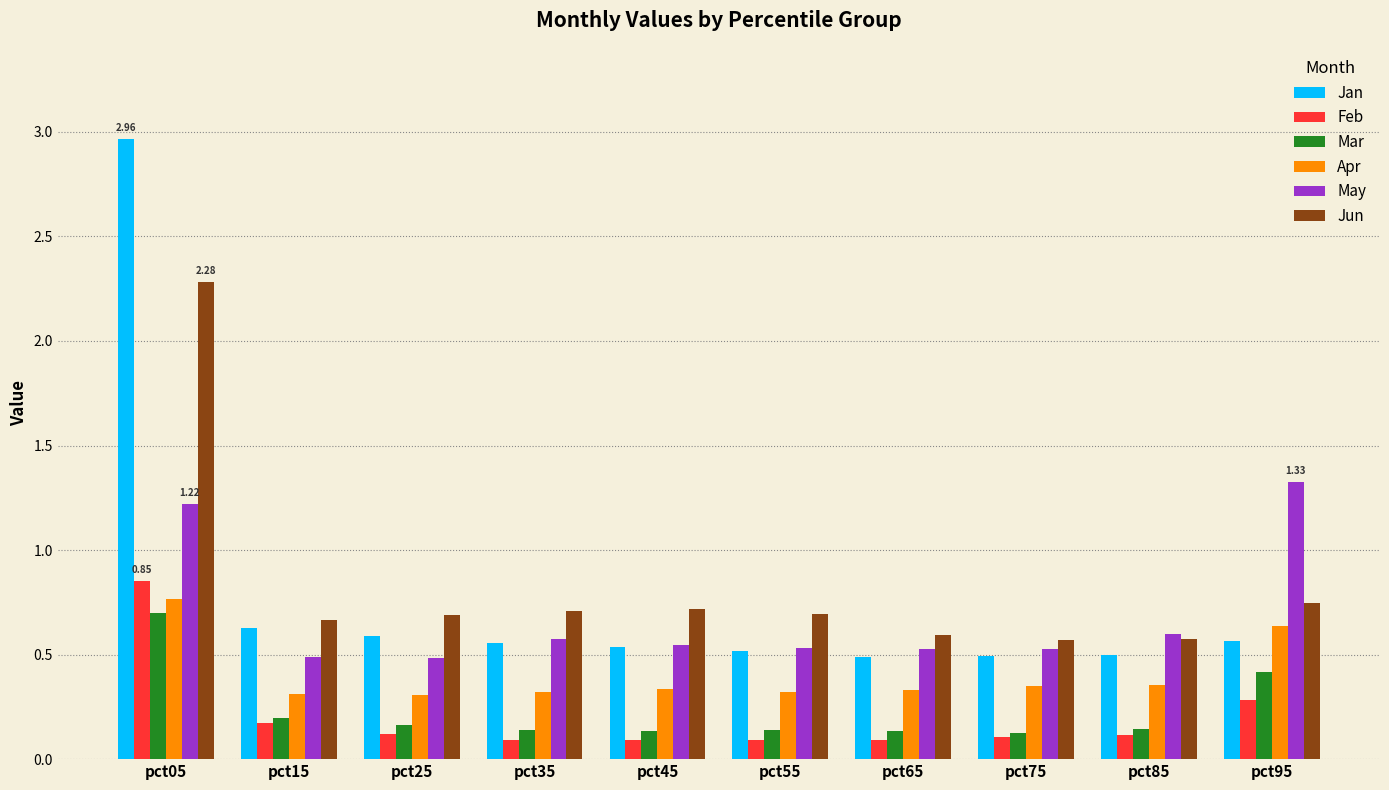

Count the number of categories in the chart.

10